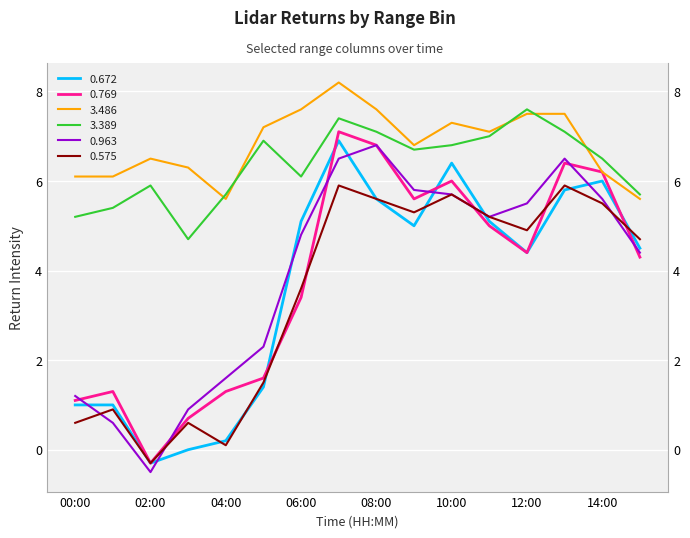

True or false: 3.486 has a value of 7.5 at 12:00.

True